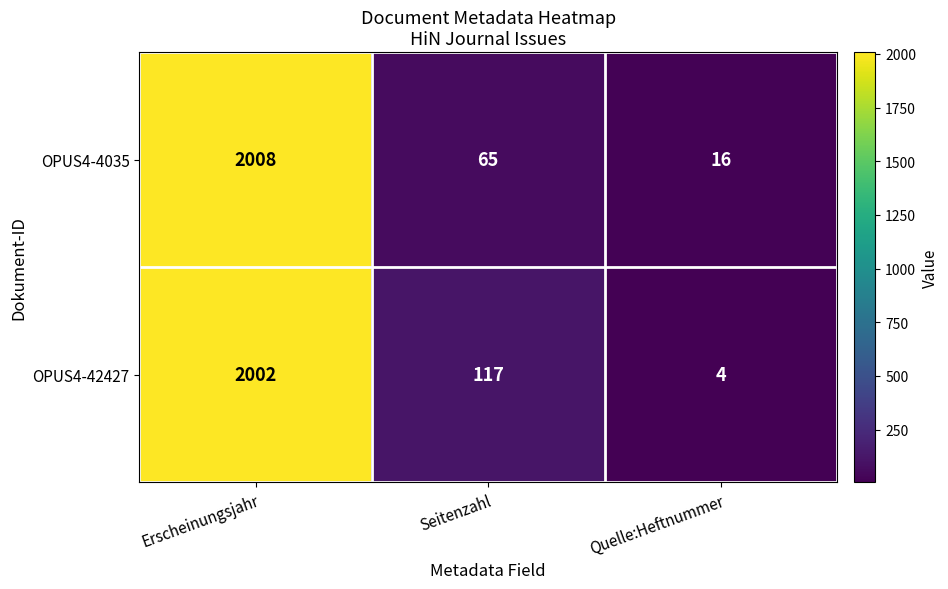

True or false: OPUS4-42427 has a value of 155 at Seitenzahl.

False